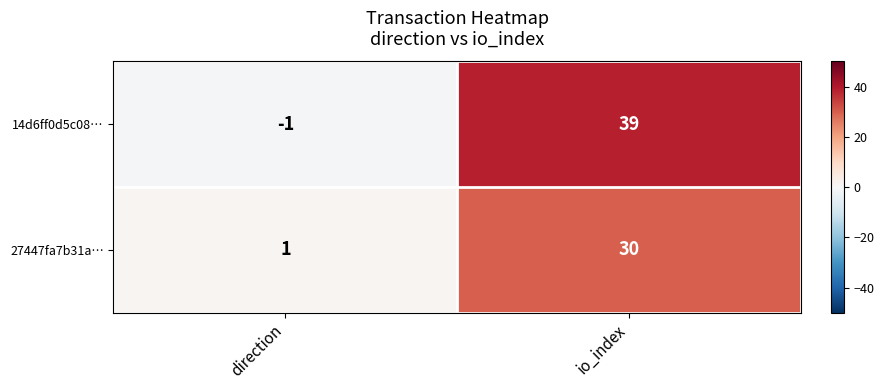

Which series has the widest spread of values?

14d6ff0d5c08…